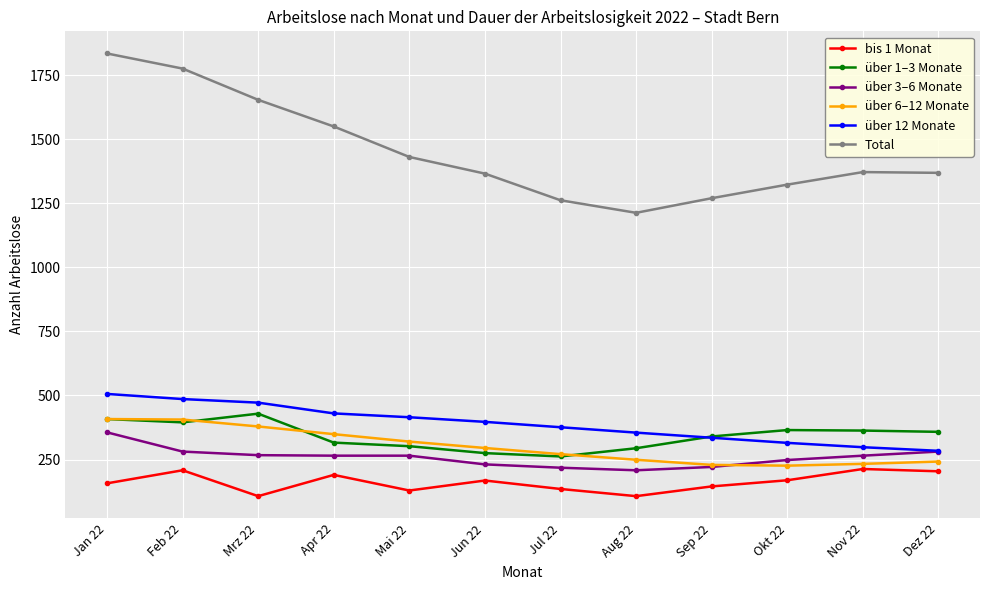

True or false: über 12 Monate and über 6–12 Monate intersect in this chart.

False